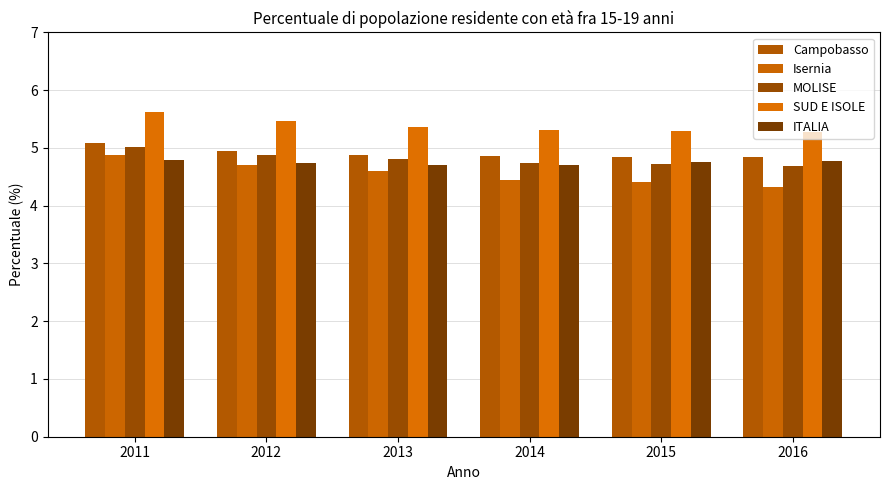

How many data points does each series have?

6